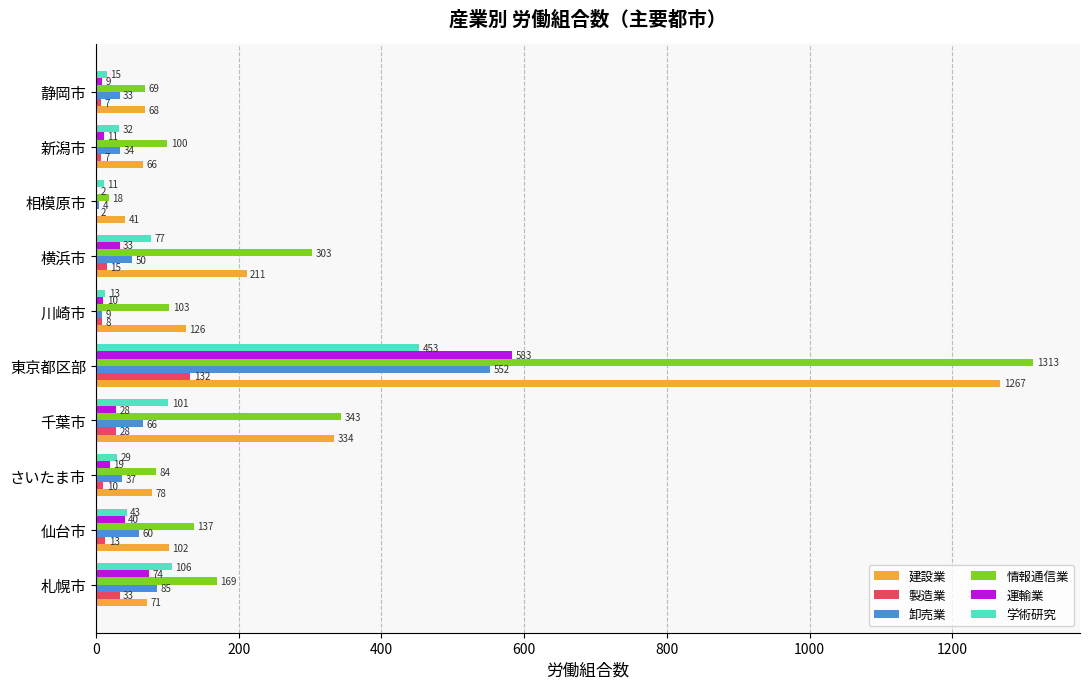

Which series changed the most between 東京都区部 and 川崎市?

情報通信業